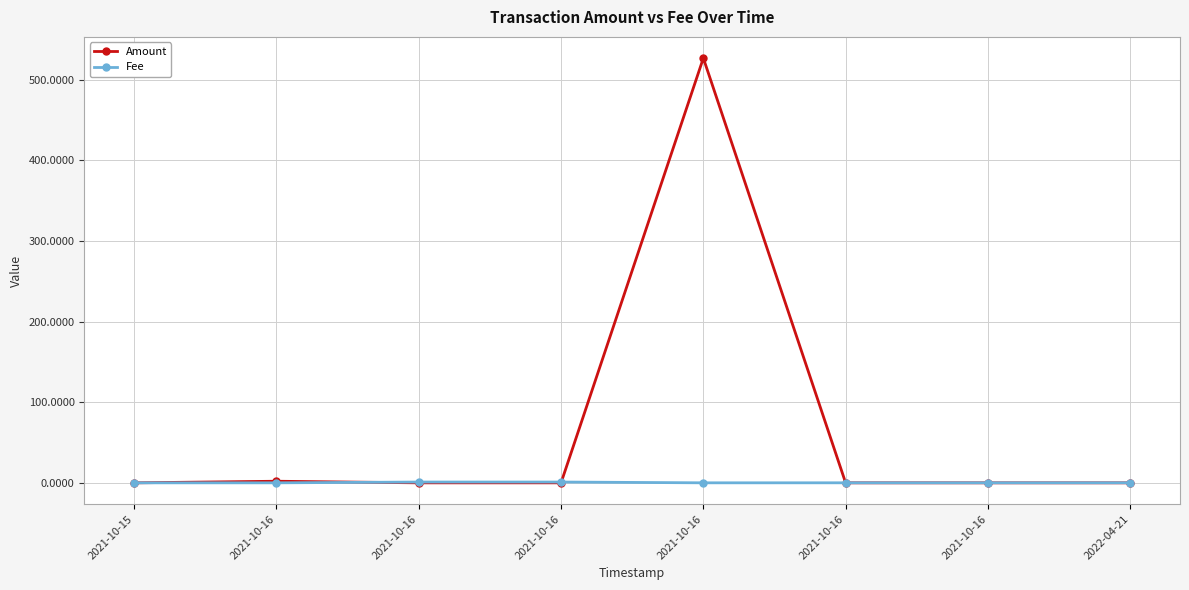

The value of Fee at 2021-10-16 is 0.0. True or false?

False